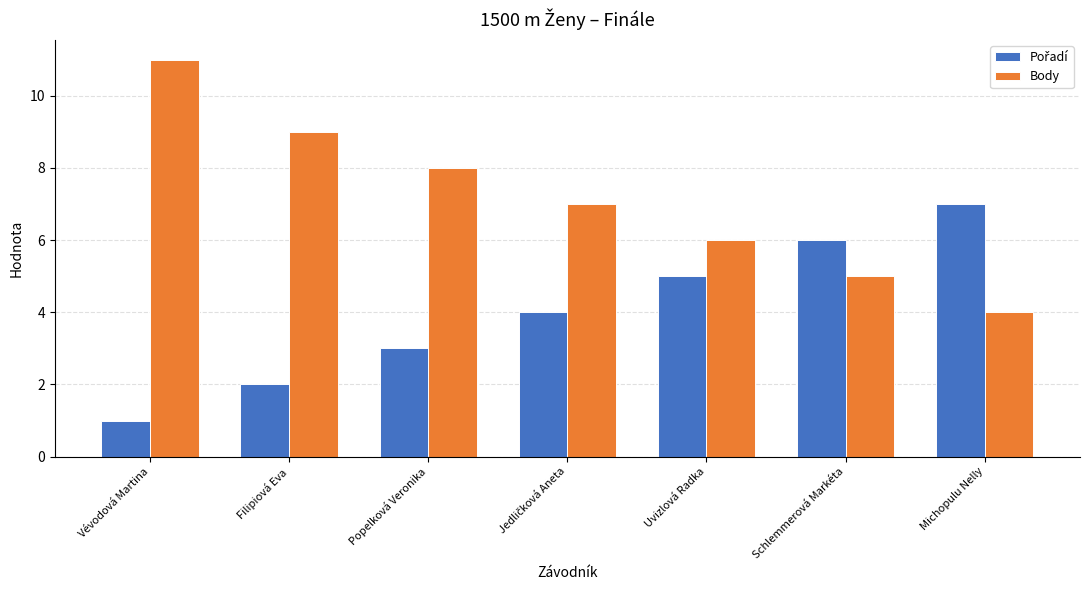

How many groups of bars are there?

7